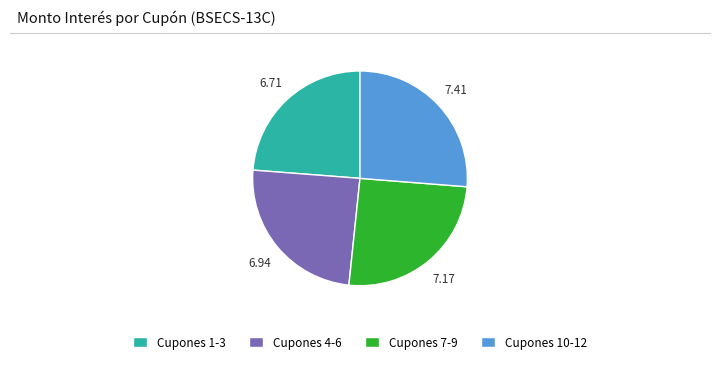

Do Cupones 1-3 and Cupones 7-9 together represent more than half of the pie?

No